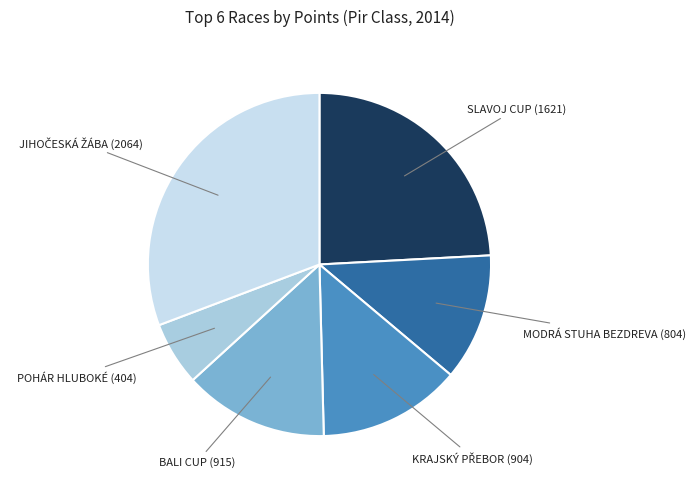

Count the number of slices in the pie.

6